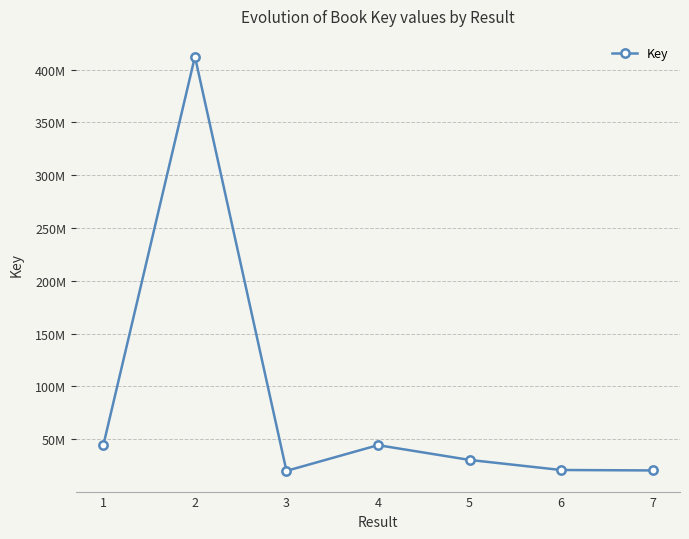

Where is the first local maximum?

2